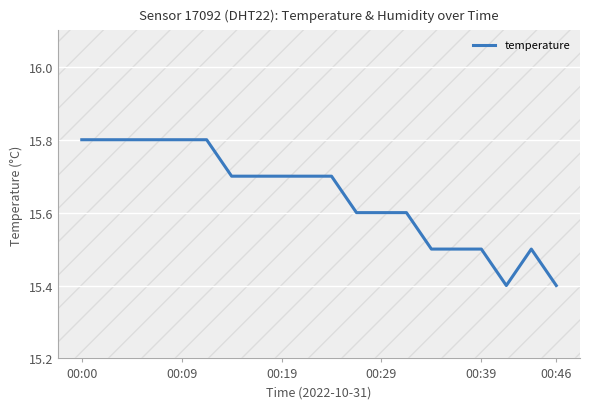

What is the difference between the maximum and minimum values?

0.4